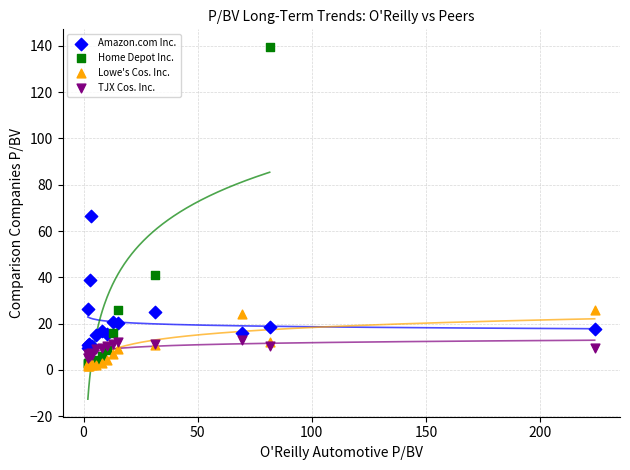

Which series contains the highest Y value?

Home Depot Inc.